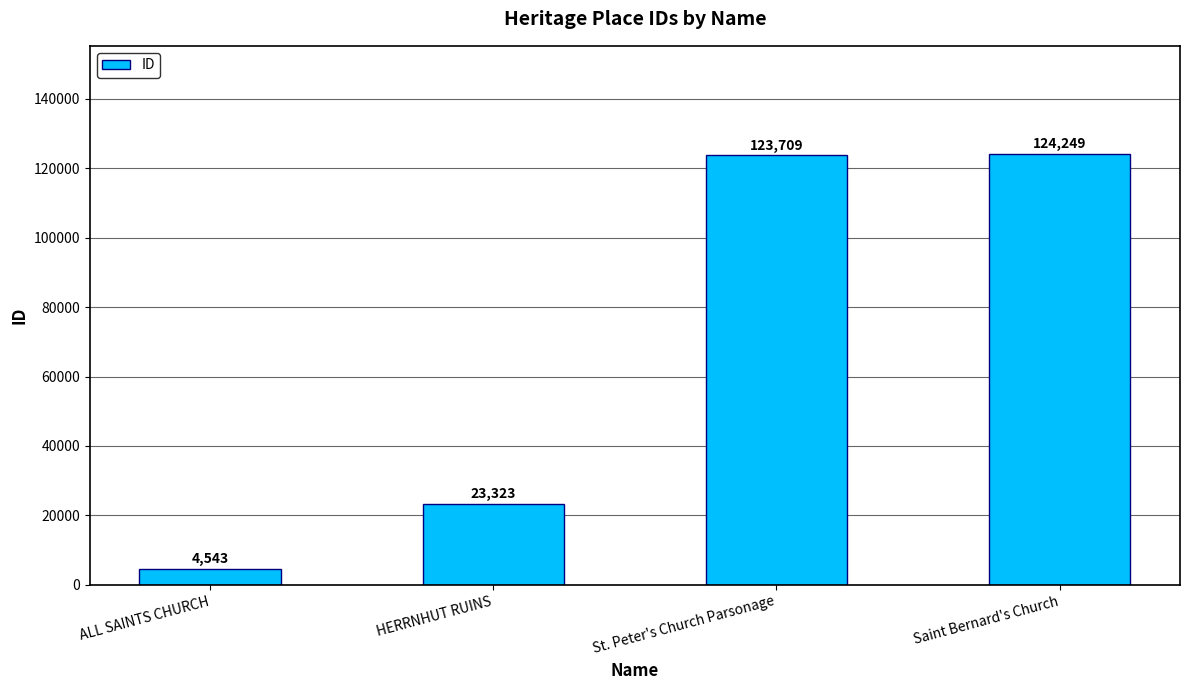

Reading left to right, what are all the values shown in this chart?

ALL SAINTS CHURCH=4543	HERRNHUT RUINS=23323	St. Peter's Church Parsonage=123709	Saint Bernard's Church=124249